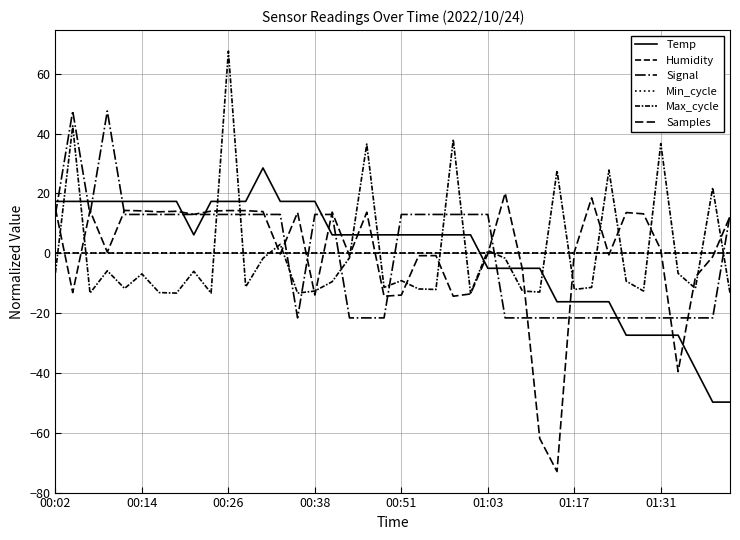

Is this an area chart (filled region under the line)?

No